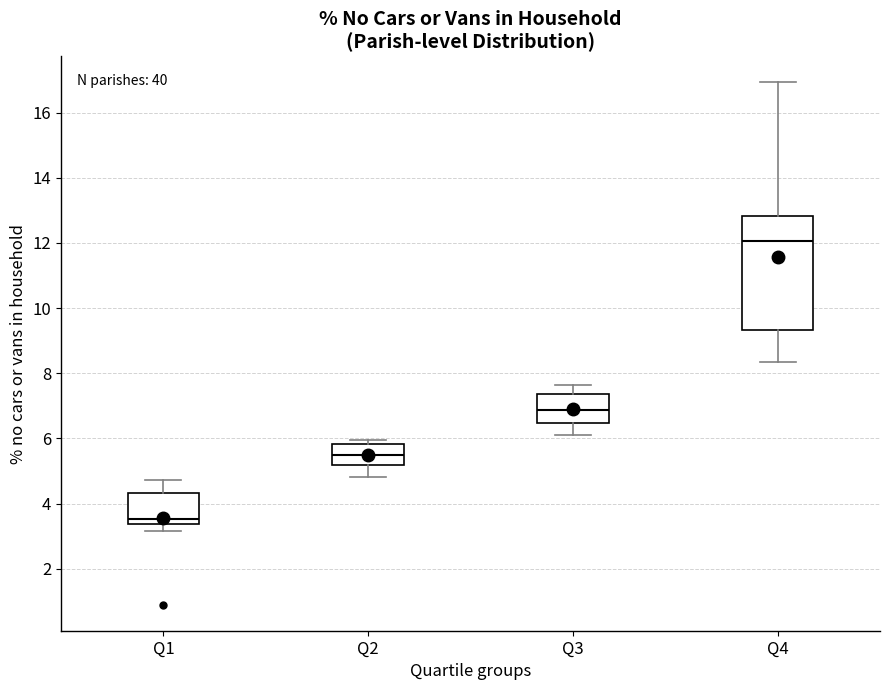

Where does the median line of the box for Q1 sit on the y-axis? The values are not printed on the chart, so give them approximately, as read against the axis.

3.6